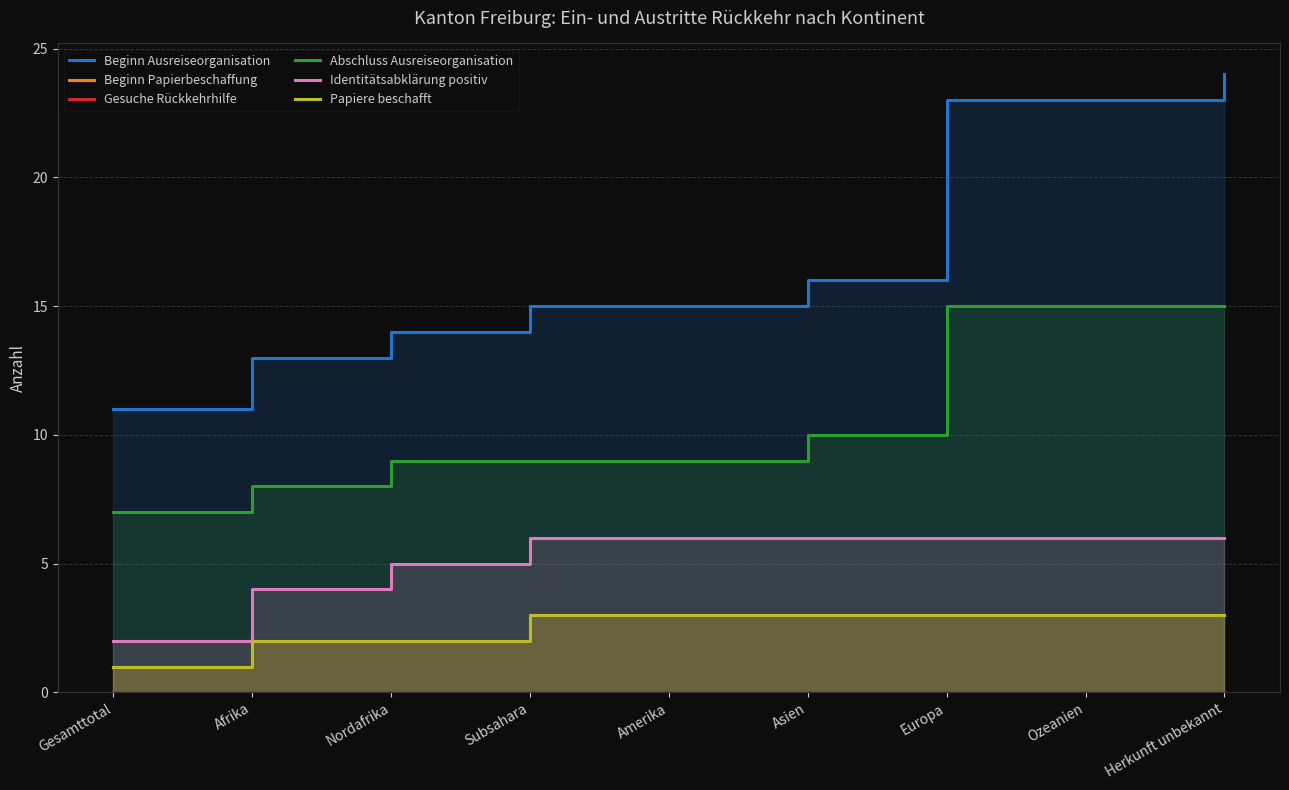

Which label corresponds to the largest value in the chart?

Herkunft unbekannt